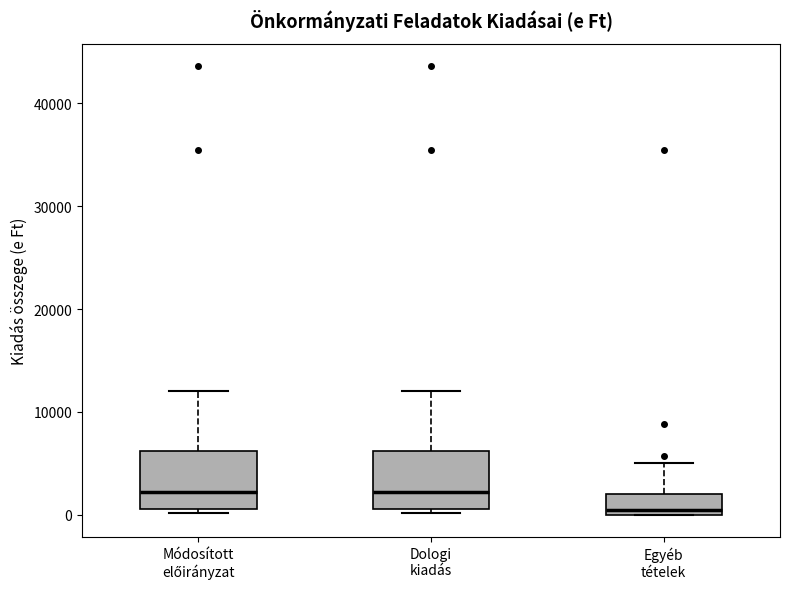

Where is the upper edge of the box for Dologi kiadás on the y-axis? The values are not printed on the chart, so give them approximately, as read against the axis.

6000